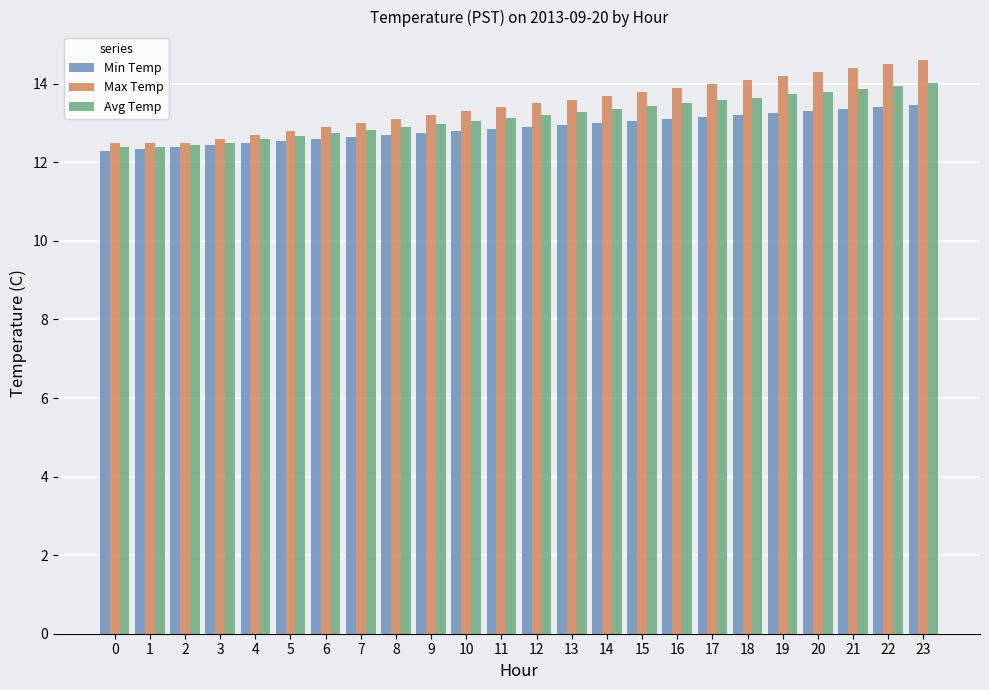

Is it true that Min Temp equals 12.7 at 8?

True